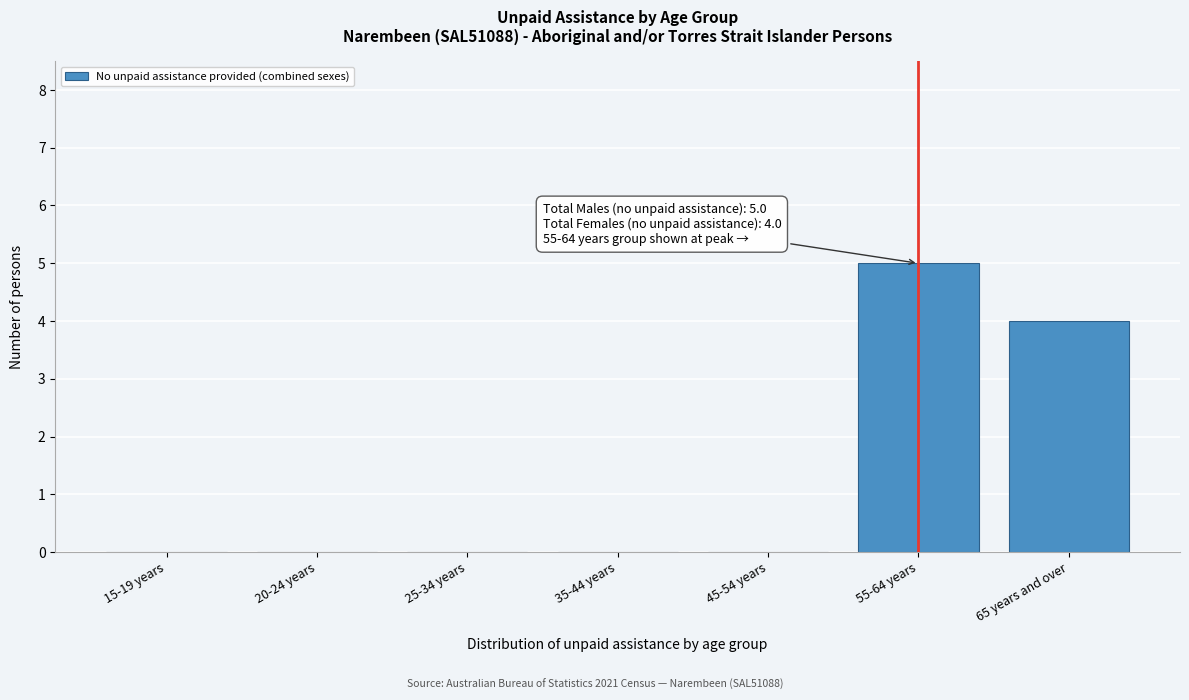

Reading left to right, transcribe all the data shown in this chart.

15-19 years=0	20-24 years=0	25-34 years=0	35-44 years=0	45-54 years=0	55-64 years=5	65 years and over=4